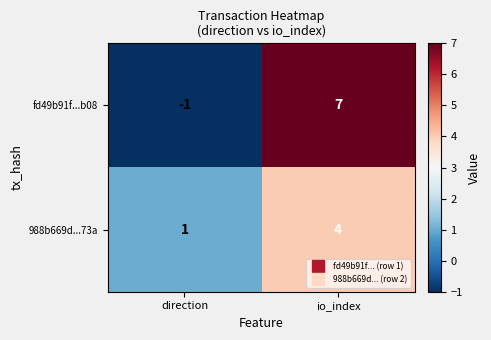

At which label does 988b669d...73a reach its peak?

io_index